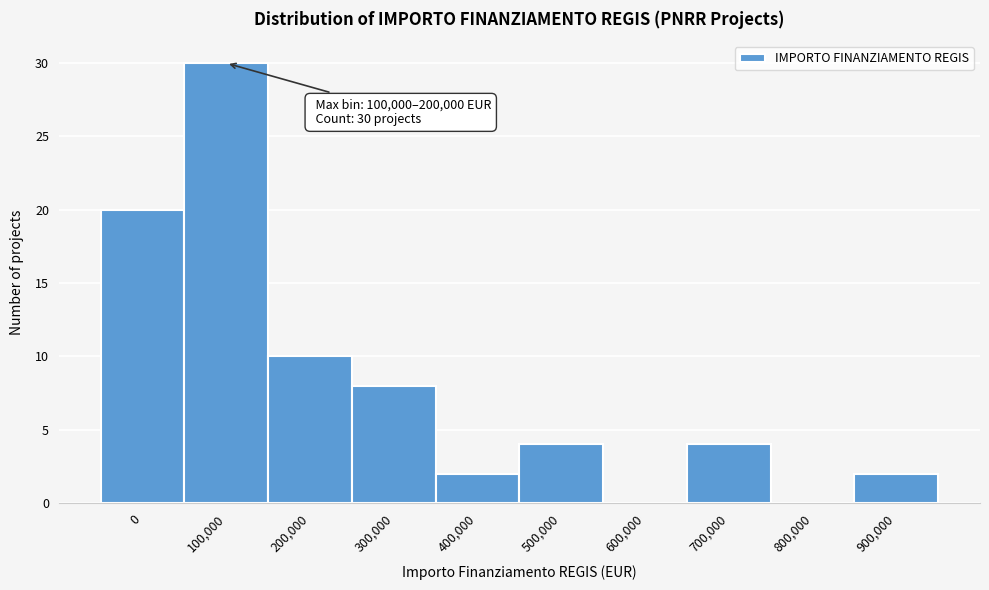

Reading right to left, transcribe all the data shown in this chart.

900,000=2	800,000=0	700,000=4	600,000=0	500,000=4	400,000=2	300,000=8	200,000=10	100,000=30	0=20